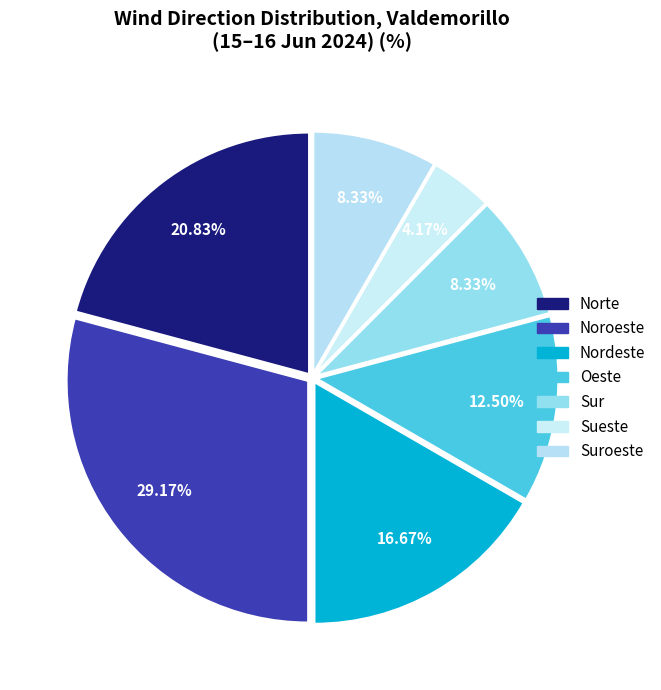

True or false: Nordeste accounts for 17% of the total.

True